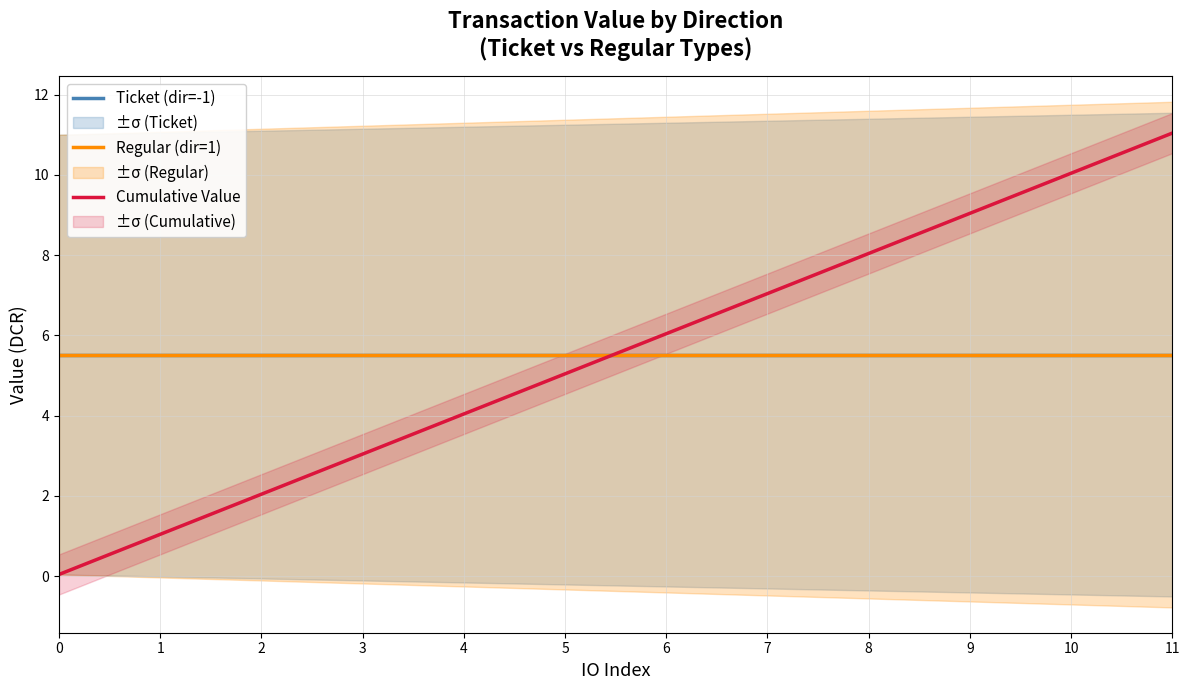

Reading left to right, list all the values displayed in this chart.

Ticket (dir=-1): 5.5	5.5	5.5	5.5	5.5	5.5	5.5	5.5	5.5	5.5	5.5	5.5
Regular (dir=1): 5.5	5.5	5.5	5.5	5.5	5.5	5.5	5.5	5.5	5.5	5.5	5.5
Cumulative Value: 0.0	1.0	2.0	3.0	4.0	5.0	6.0	7.0	8.0	9.0	10.0	11.0